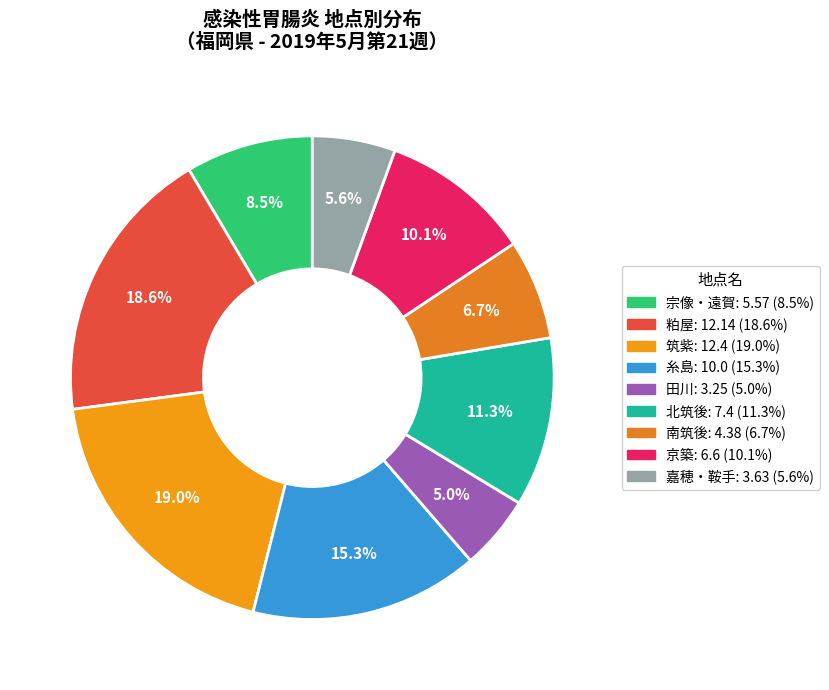

To the nearest percent, what is the difference between the 北筑後 and 田川 slice percentages?

6%